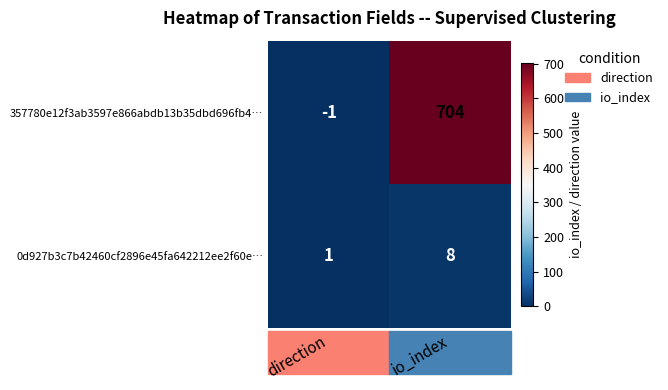

What is the sum of the 0d927b3c7b42460cf2896e45fa642212ee2f60e… values at direction and io_index?

9